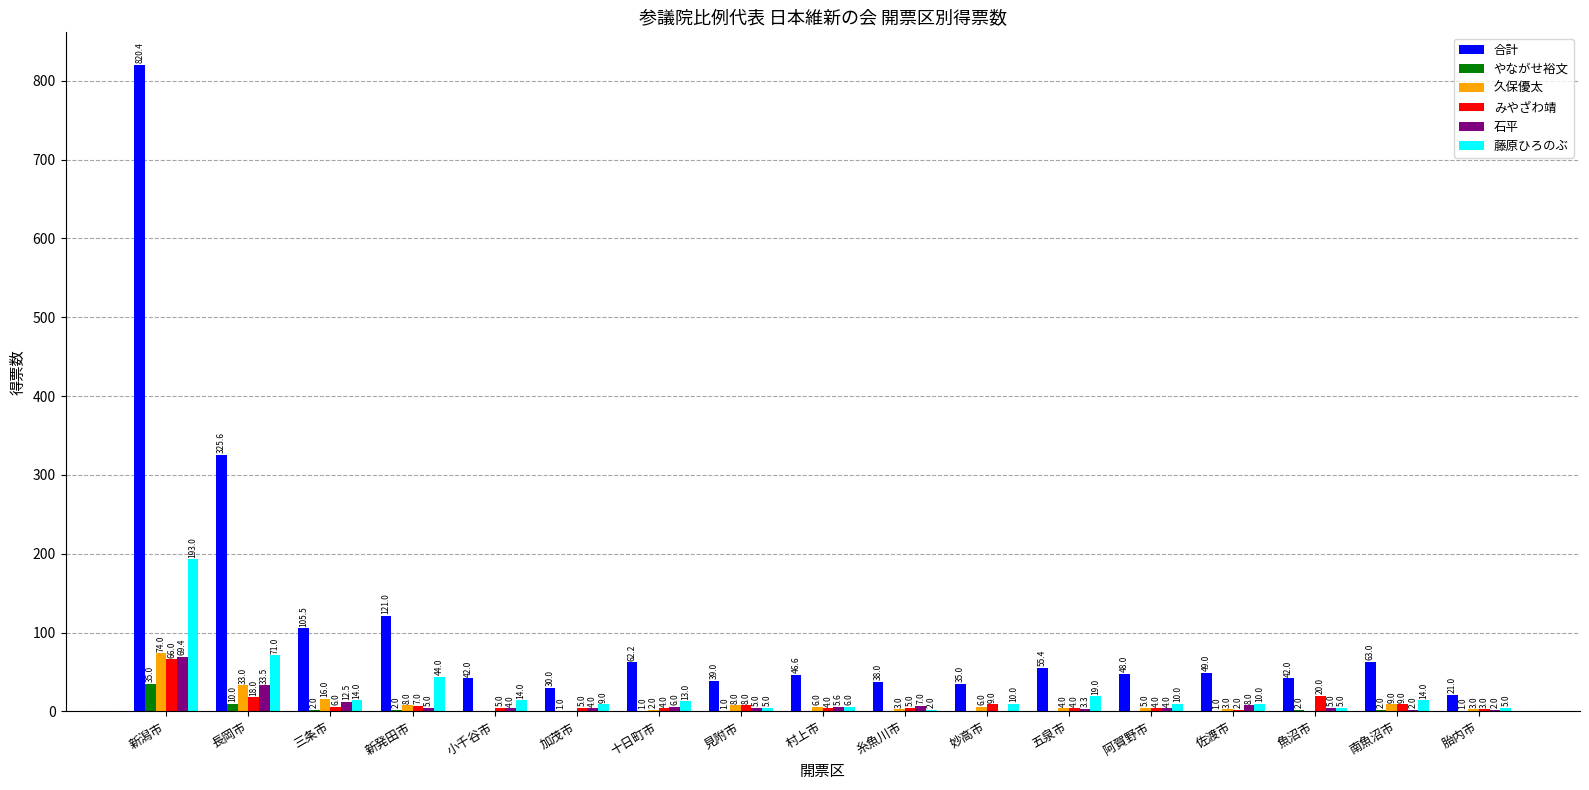

What is the spread (max minus min) of values at 佐渡市?

48.0